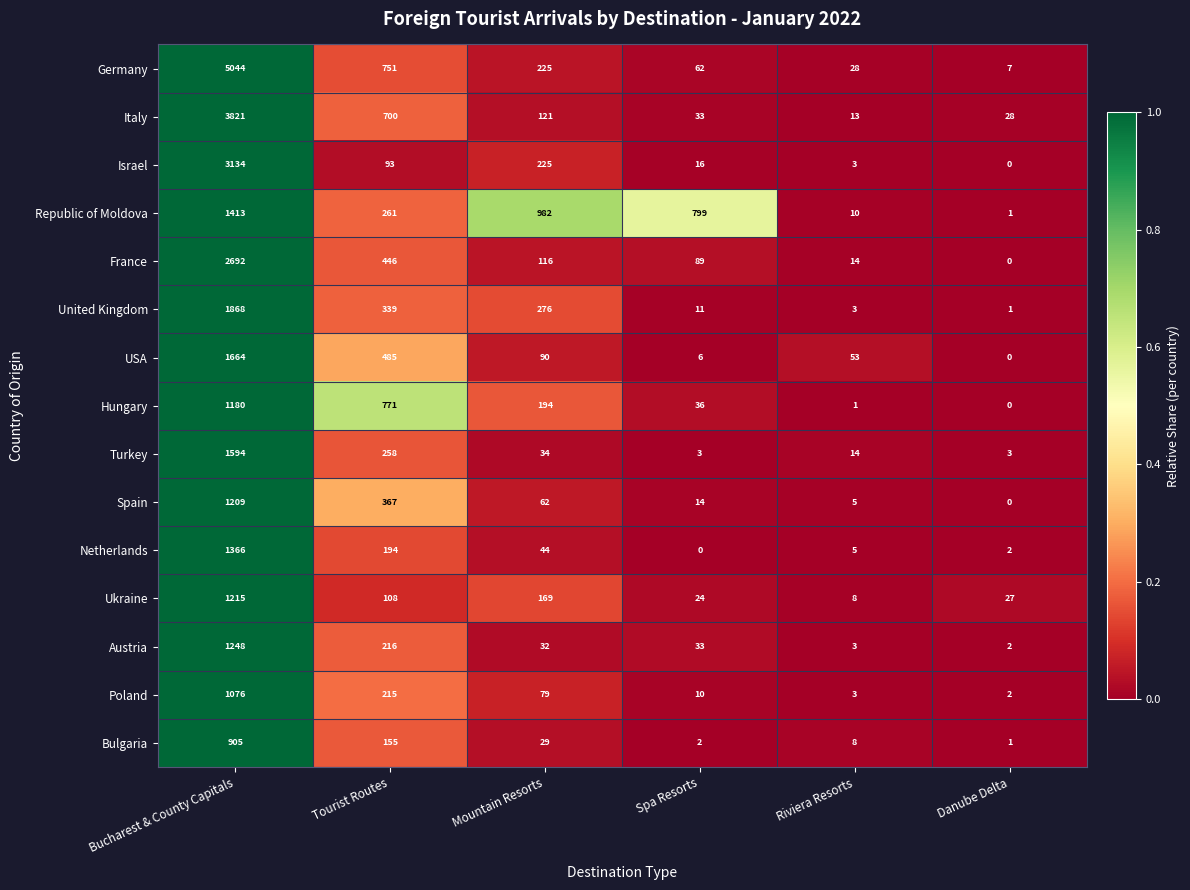

At which label does France first exceed 116?

Bucharest & County Capitals